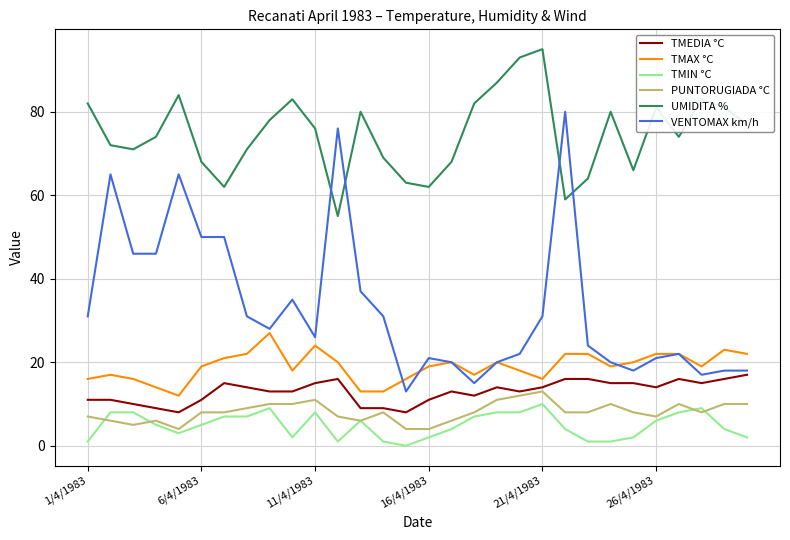

What is the maximum value shown in the chart?

95